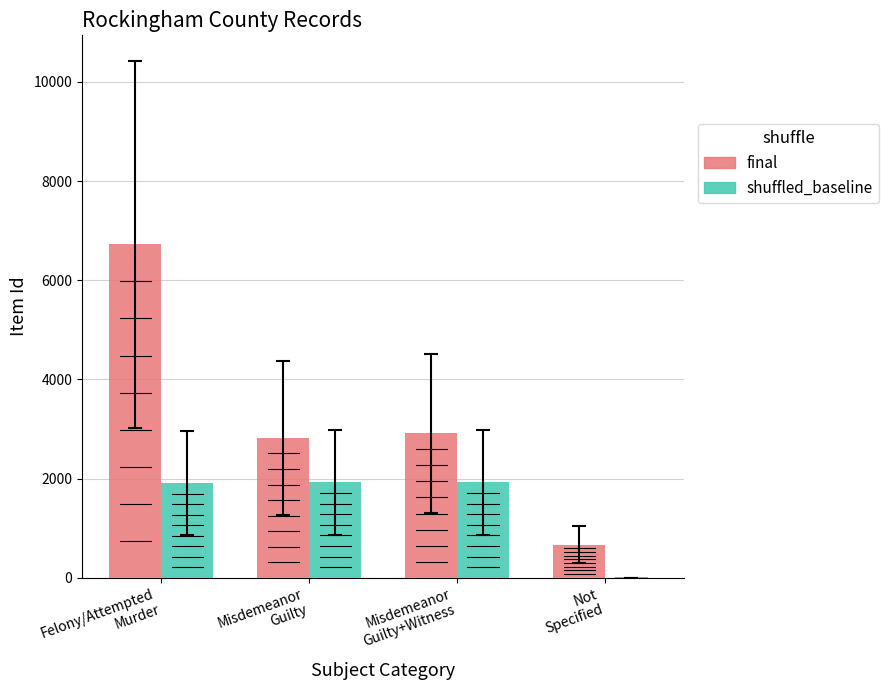

What is the sum of all final values?

13122